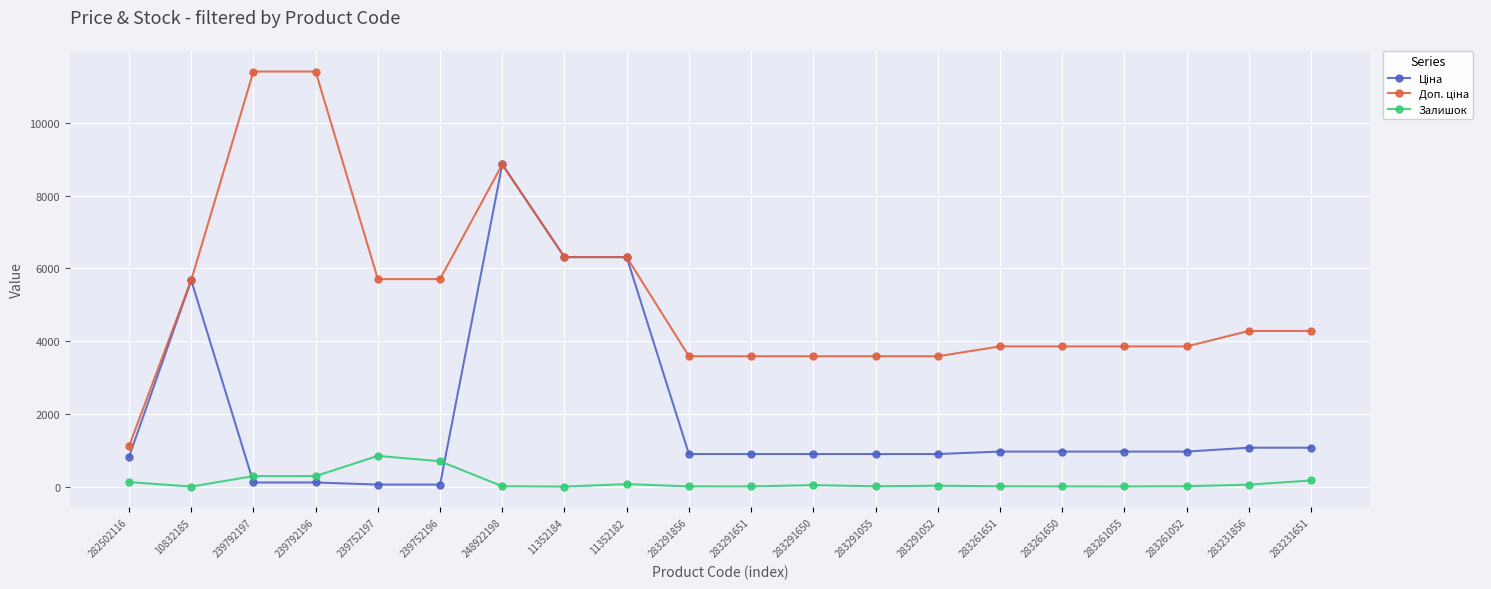

What is the maximum value for Залишок?

845.0